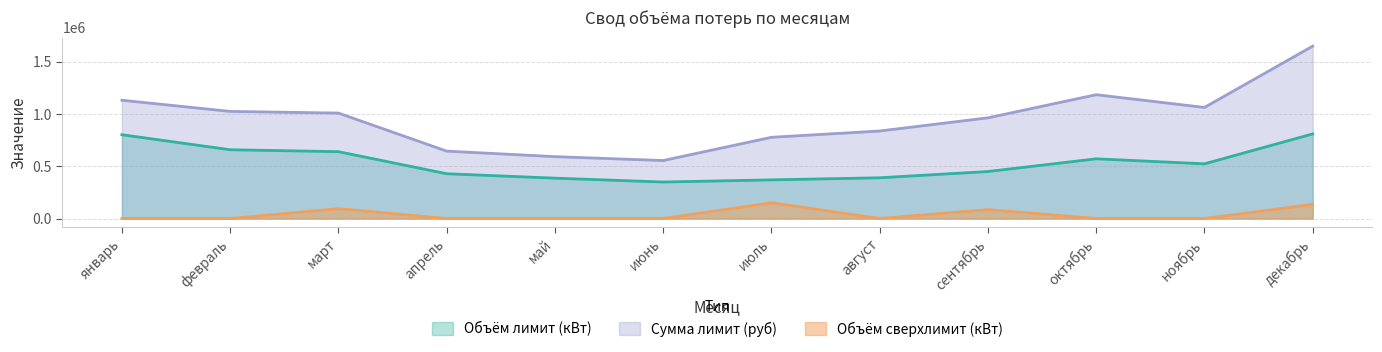

Reading left to right, list all the values displayed in this chart.

Объём лимит (кВт): 802210.0	658568.0	640000.0	428700.0	386443.0	349410.0	370000.0	390000.0	450000.0	571626.0	523648.0	810000.0
Сумма лимит (руб): 1132584.1	1025508.9	1009708.8	645249.2	592455.8	555188.0	777529.1	837872.1	964035.0	1185598.1	1063565.7	1650747.6
Объём сверхлимит (кВт): 0.0	0.0	94236.0	0.0	0.0	0.0	150543.0	0.0	84948.0	0.0	0.0	135369.0